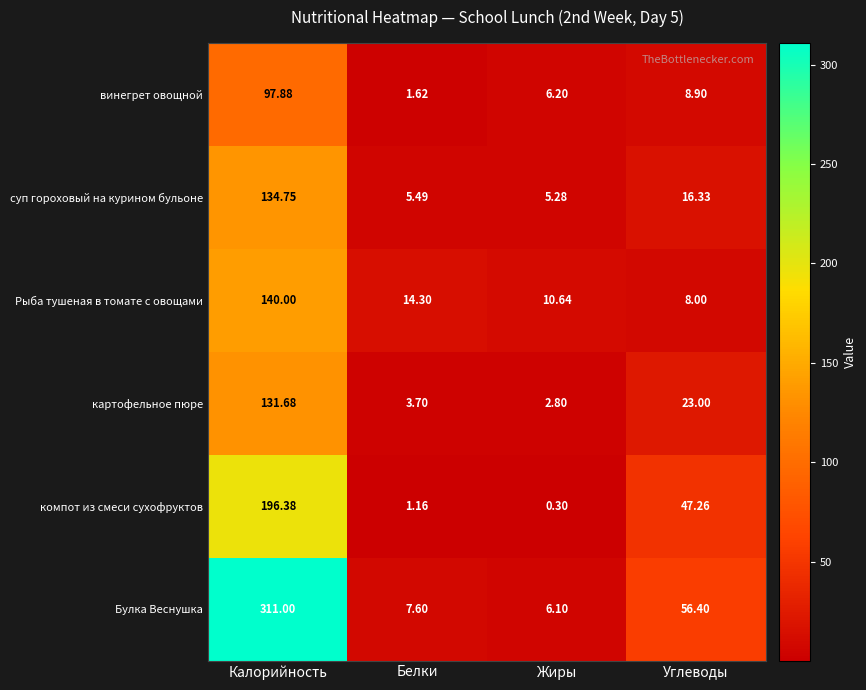

At how many categories does at least one series exceed 253?

1